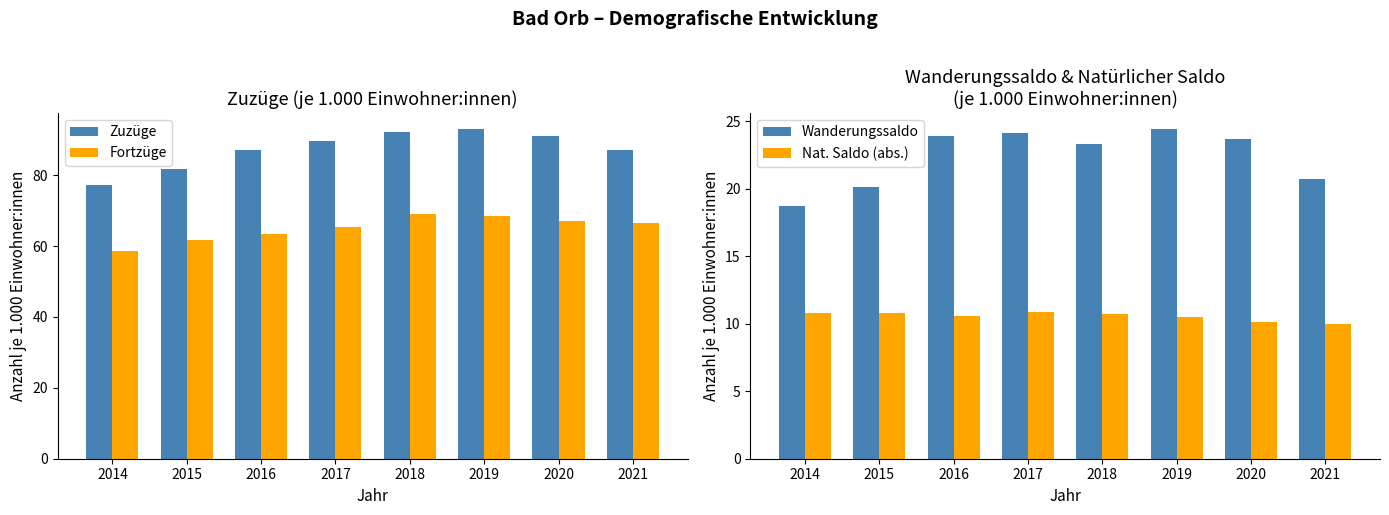

At which label does Fortzüge reach its peak?

2018